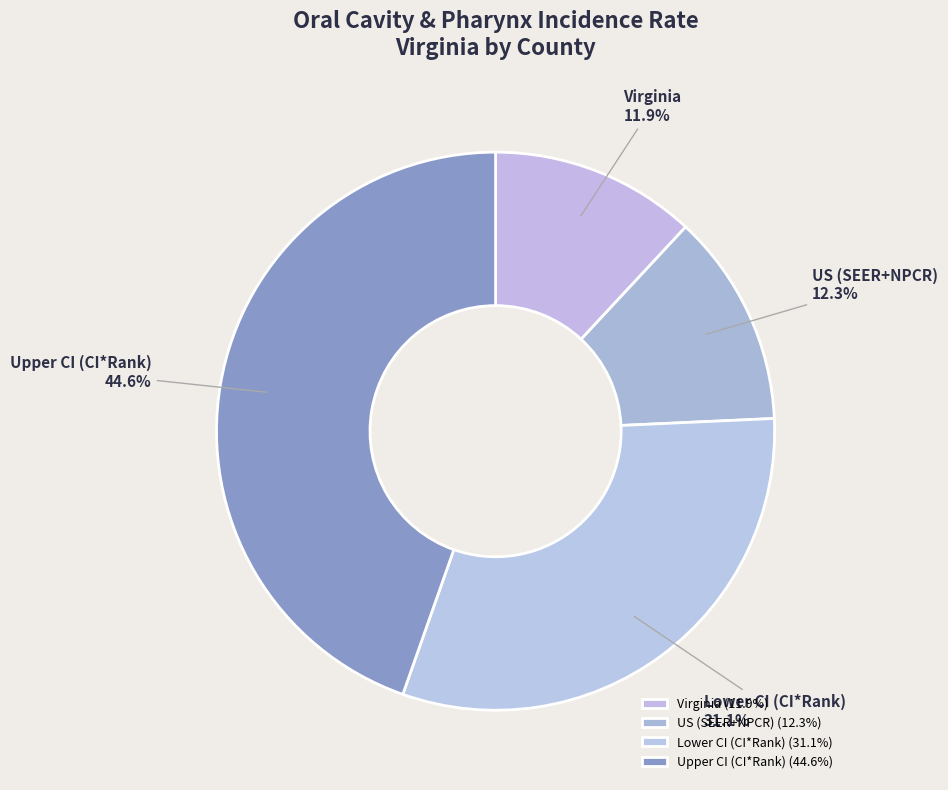

Is there a majority slice in this chart?

No